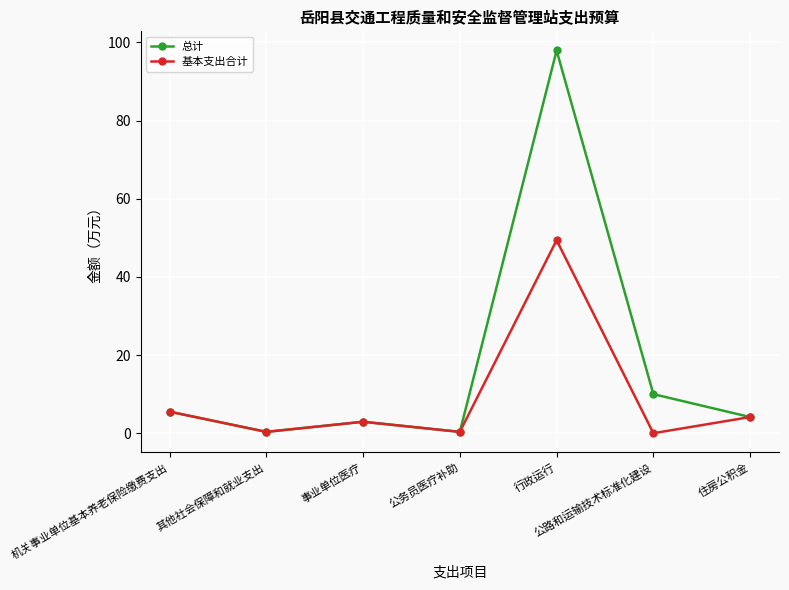

Which label corresponds to the largest value in the chart?

行政运行